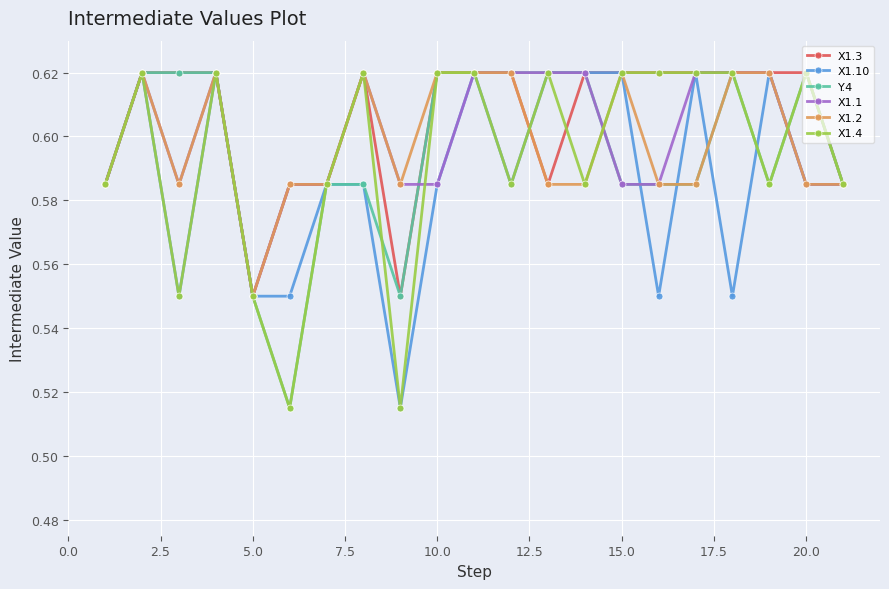

At how many categories does at least one series exceed 0?

21